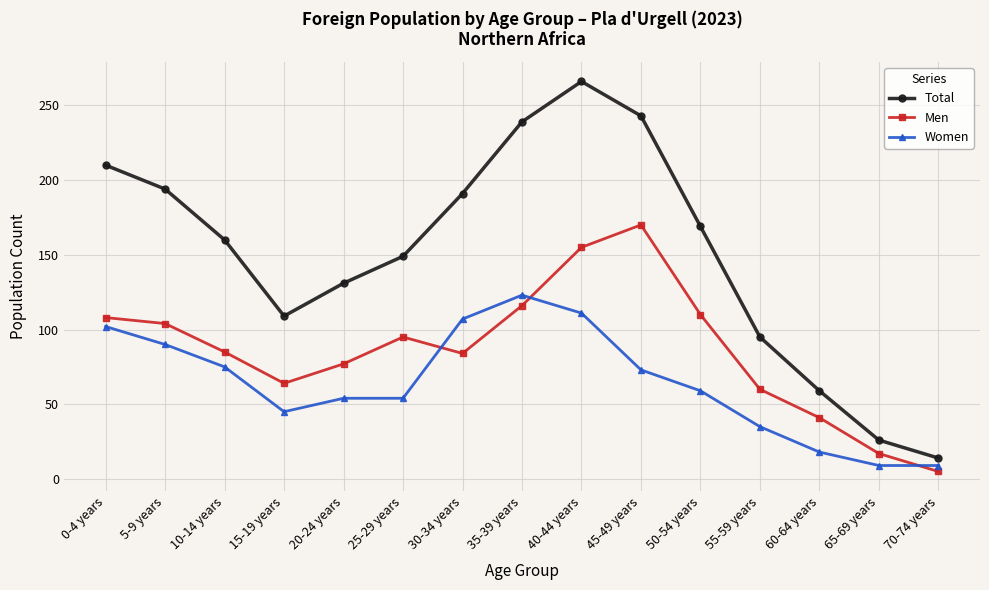

What is the difference between the second highest and second lowest values in the Men series?

138